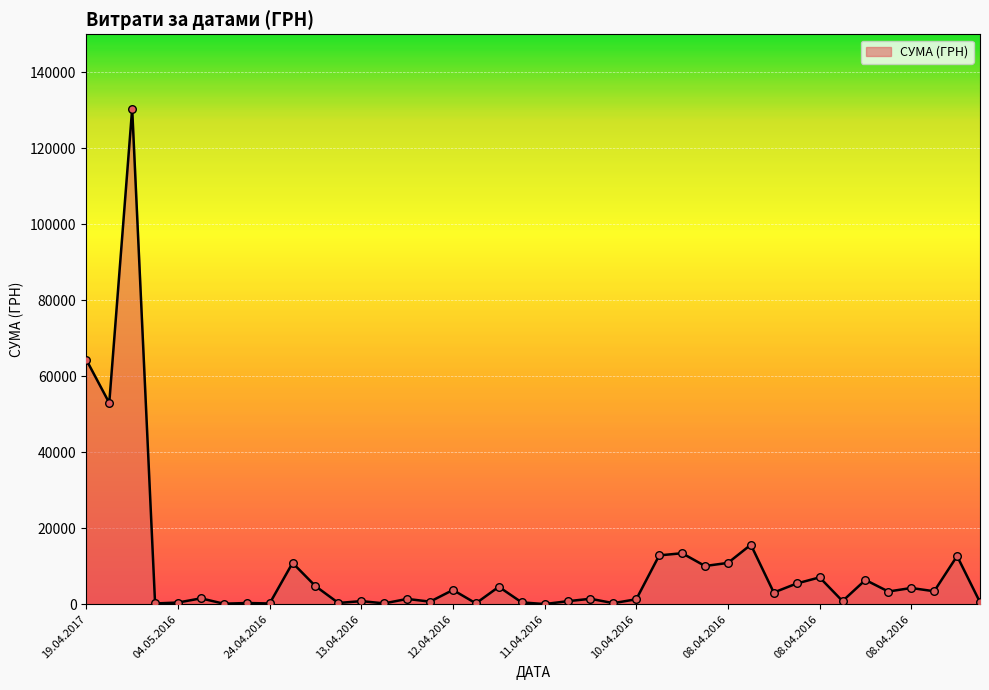

What is the difference between the maximum and minimum values?

130357.3